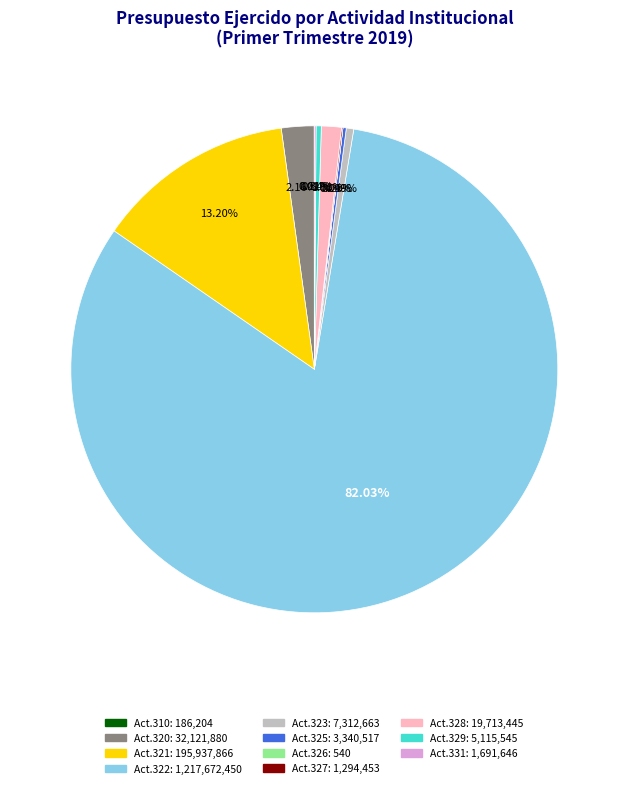

Is there any slice that represents more than half of the pie?

Yes